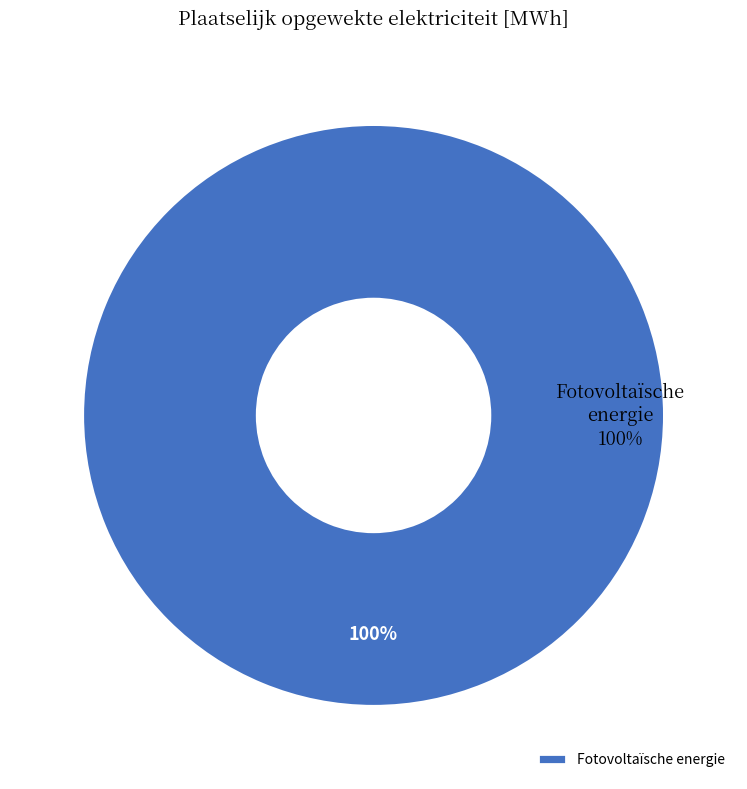

What is the total percentage of Warmtekrachtkoppeling and Fotovoltaïsche energie?

100.0%